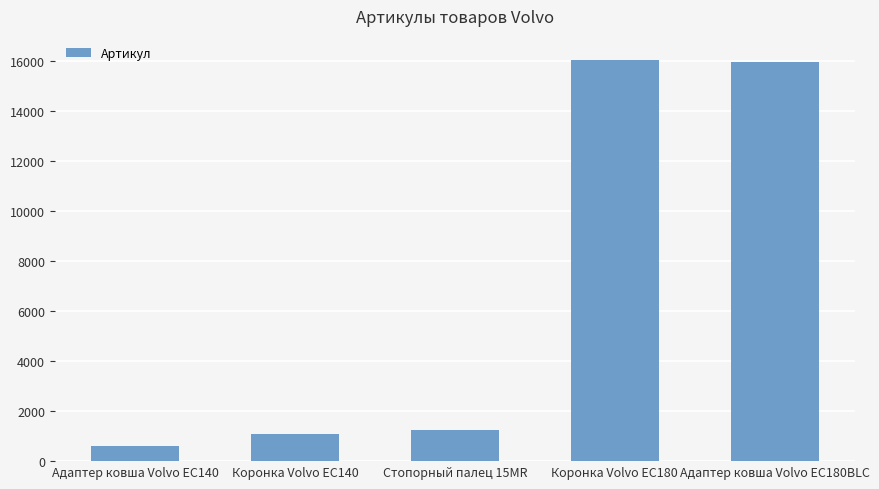

What is the minimum value shown in the chart?

619